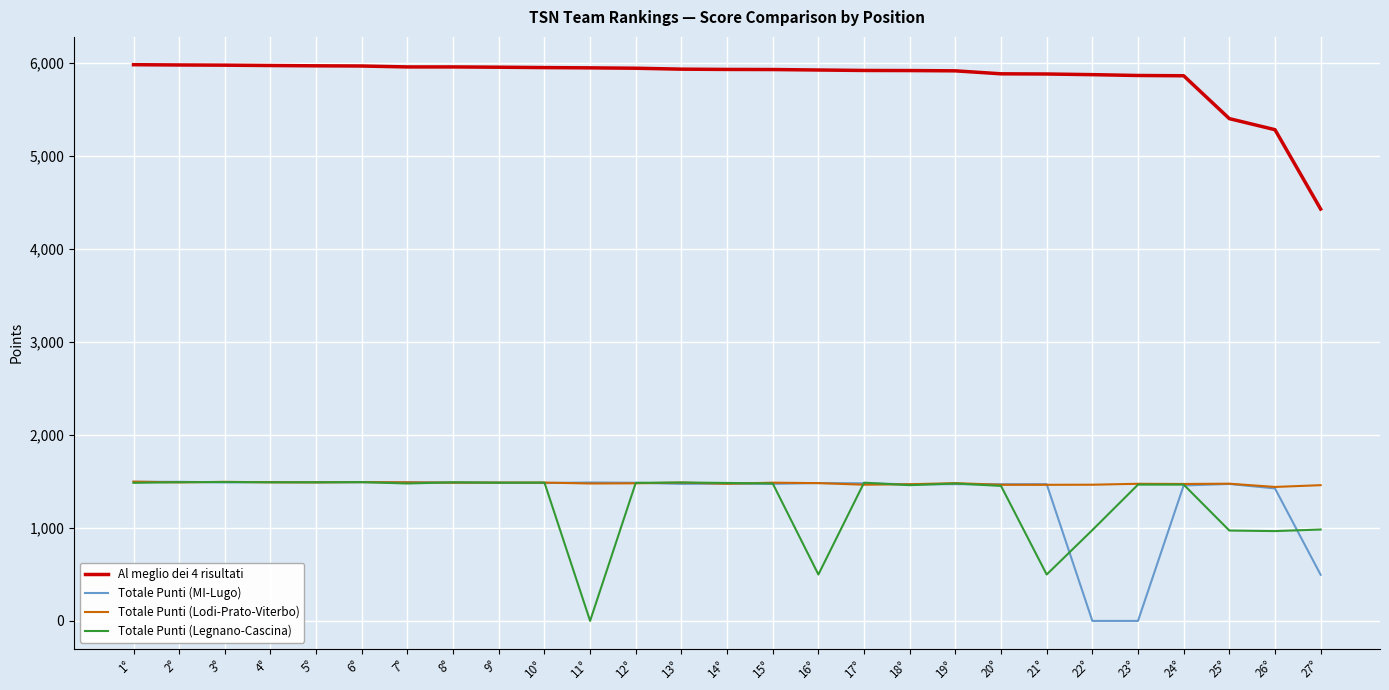

True or false: Totale Punti (Legnano-Cascina) and Al meglio dei 4 risultati intersect in this chart.

False